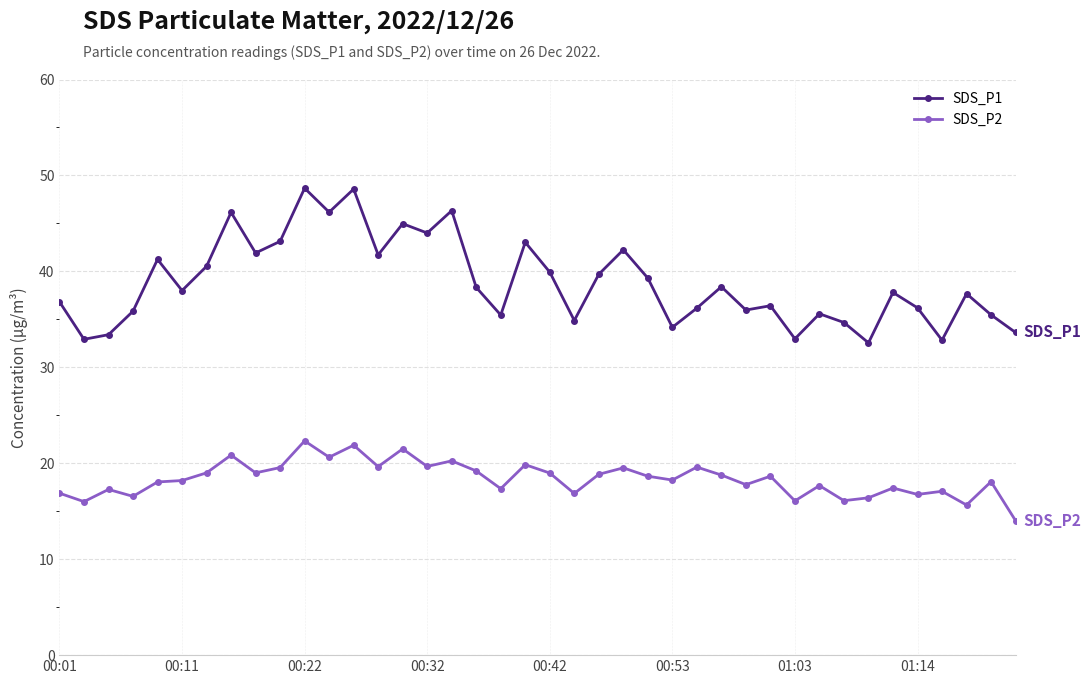

List the series in order of their overall mean, lowest first.

SDS_P2, SDS_P1